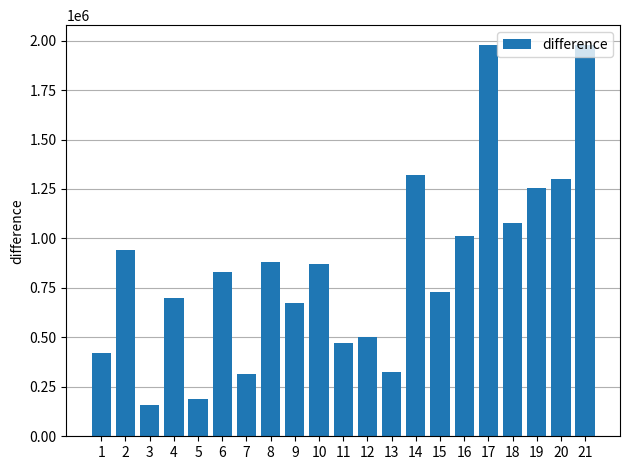

Which has a higher value, 18 or 19?

19